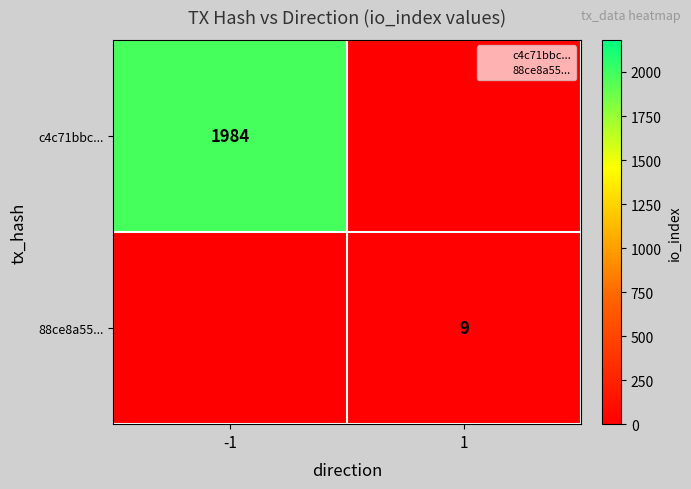

What is the greatest value displayed?

1984